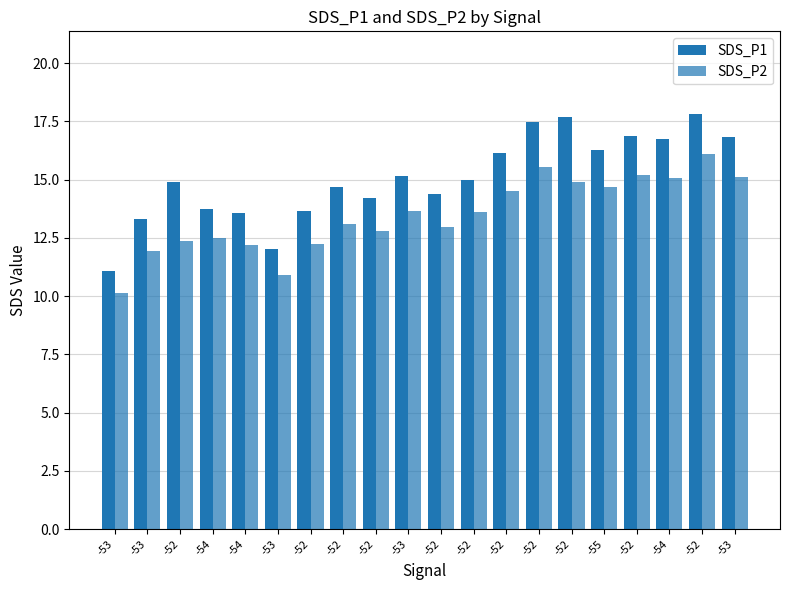

How many bars are there in each group?

2